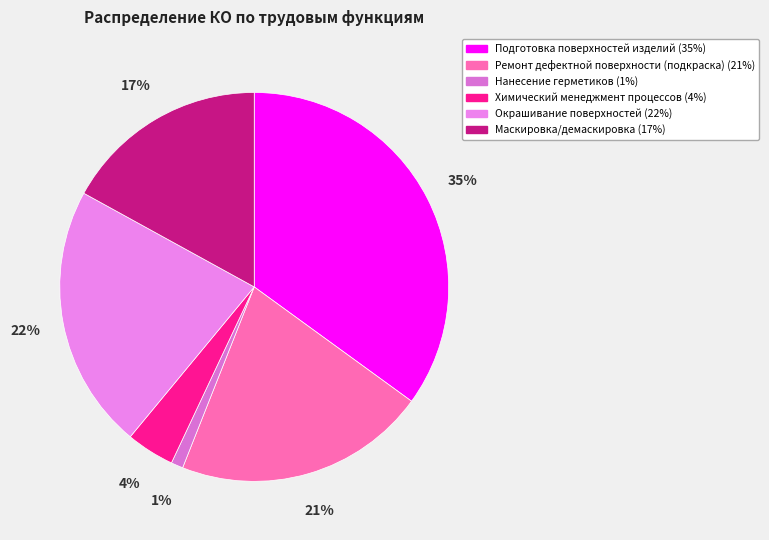

Does Маскировка/демаскировка account for over 50% of the chart?

No